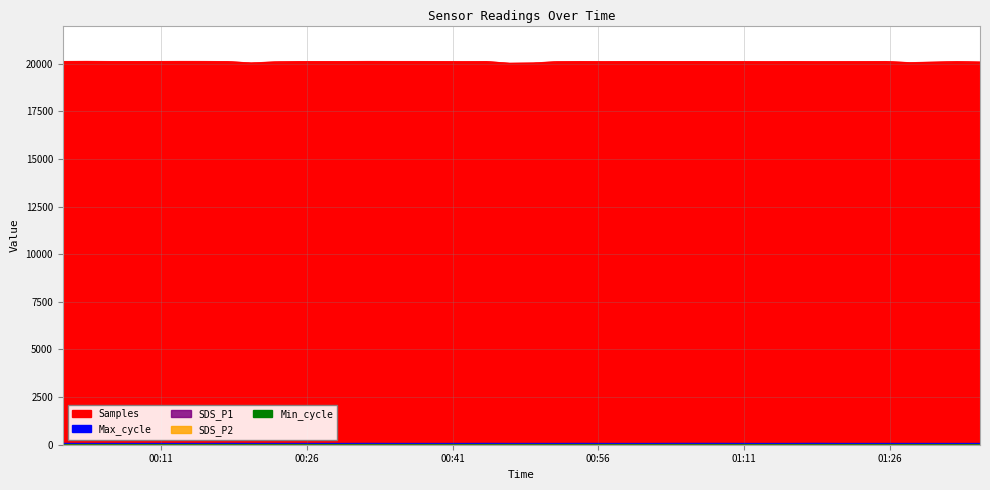

The SDS_P2 series shows 2.2 at 2023/12/08 01:20:48. True or false?

False